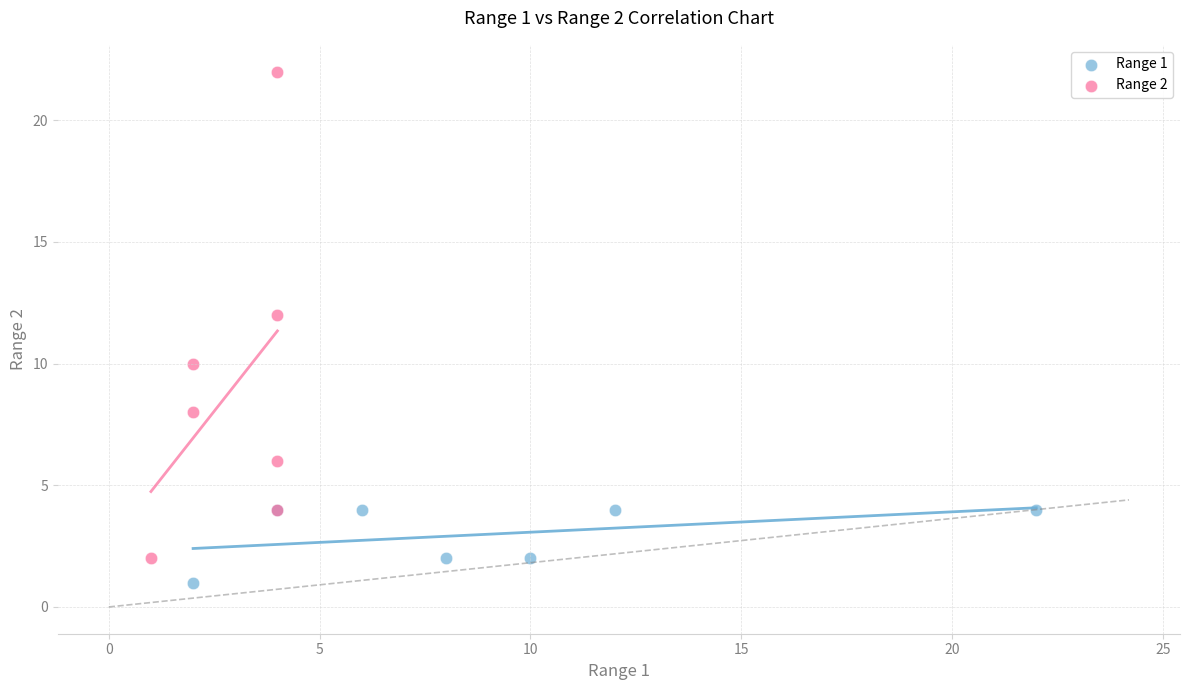

Which series has the largest Y range (max minus min)?

Range 2